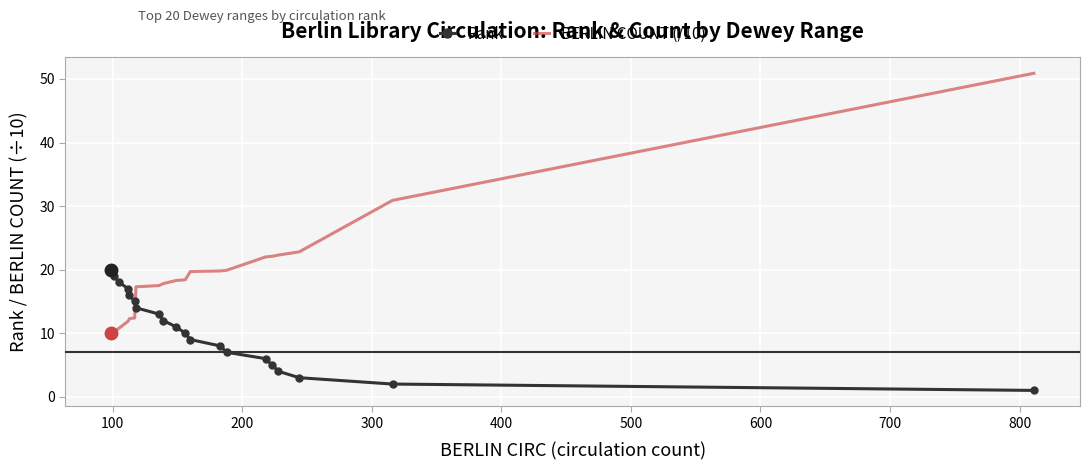

True or false: Rank has a value of 0.3 at 0.

False